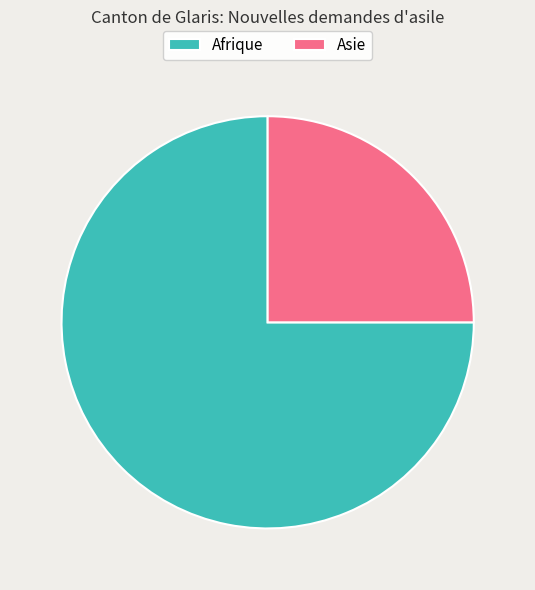

What is the ratio of the value at Afrique to the value at Asie?

3.0